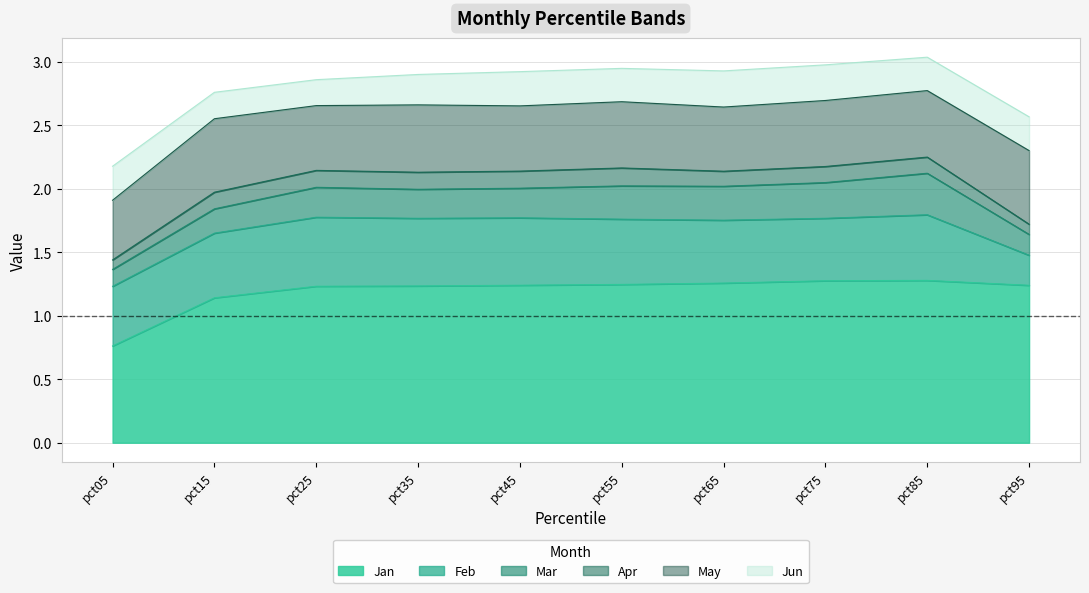

Reading left to right, extract all data points from this chart.

Jan: 0.8	1.1	1.2	1.2	1.2	1.2	1.3	1.3	1.3	1.2
Feb: 0.5	0.5	0.5	0.5	0.5	0.5	0.5	0.5	0.5	0.2
Mar: 0.1	0.2	0.2	0.2	0.2	0.3	0.3	0.3	0.3	0.2
Apr: 0.1	0.1	0.1	0.1	0.1	0.1	0.1	0.1	0.1	0.1
May: 0.5	0.6	0.5	0.5	0.5	0.5	0.5	0.5	0.5	0.6
Jun: 0.3	0.2	0.2	0.2	0.3	0.3	0.3	0.3	0.3	0.3